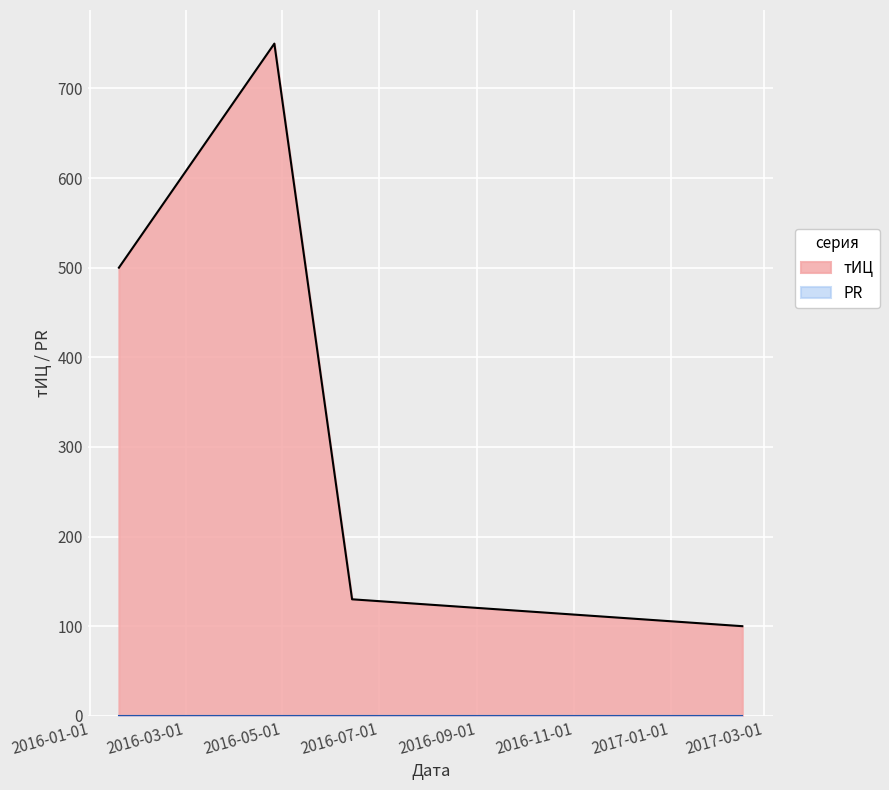

True or false: there are more than 0 points higher than both neighbors.

True